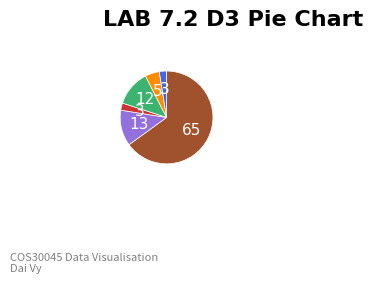

Is there a majority slice in this chart?

Yes